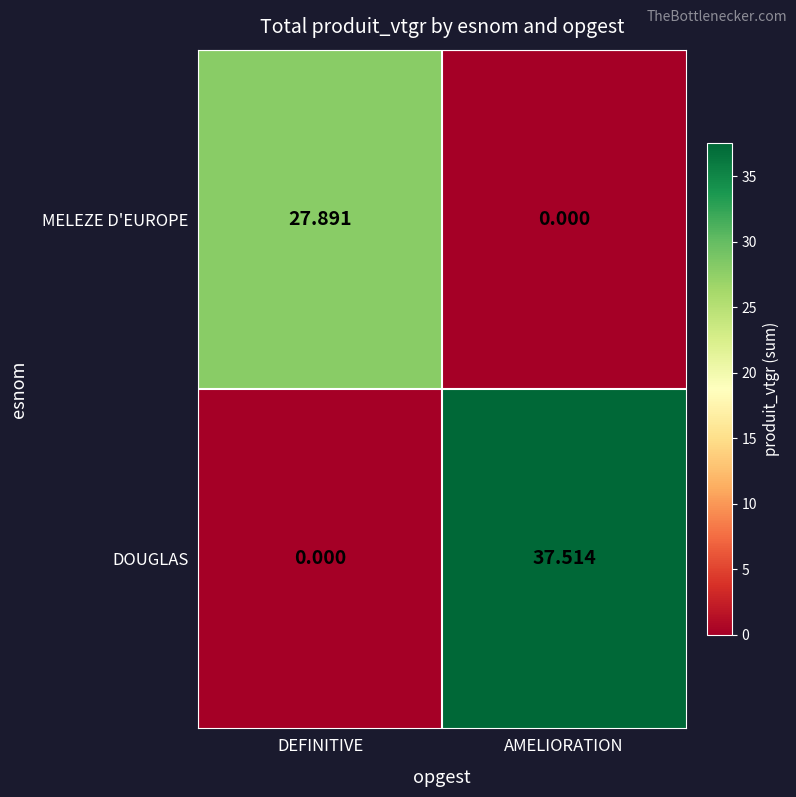

At which category is the sum across all series the highest?

AMELIORATION